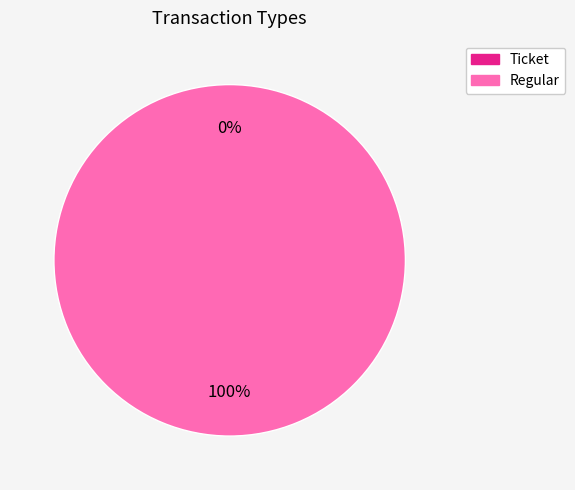

To the nearest percent, what is the difference between the largest and smallest slice percentages?

100%